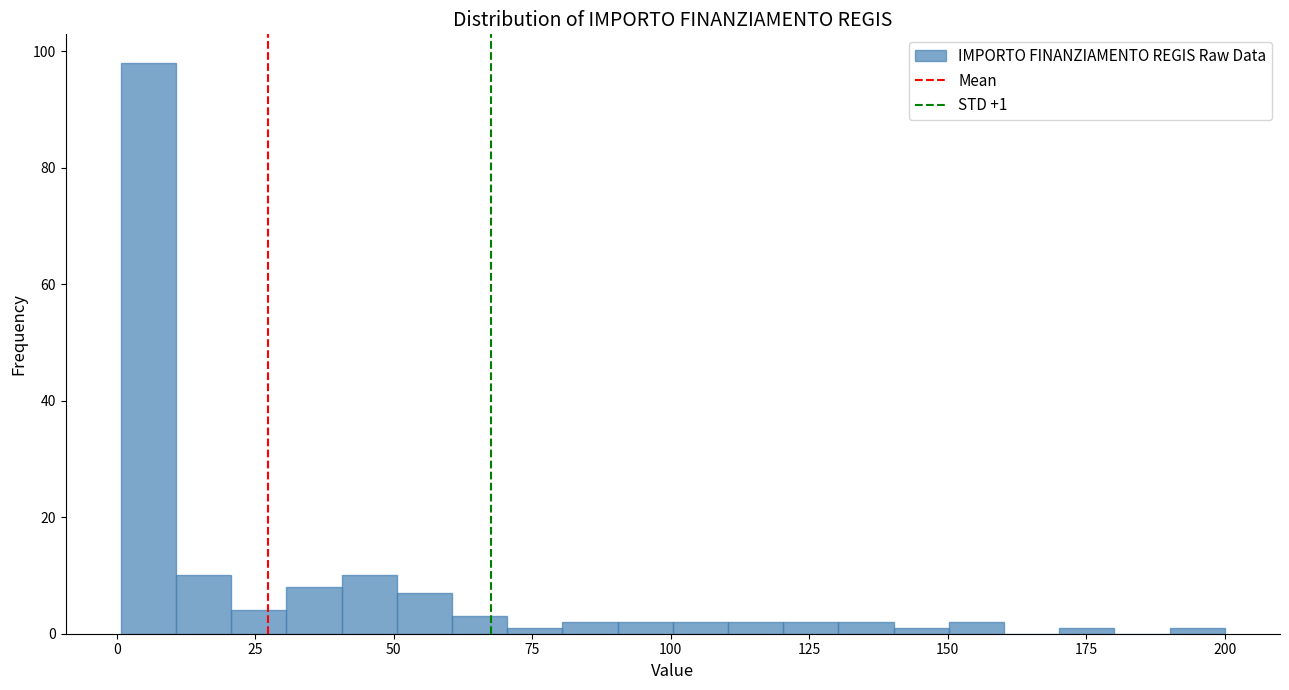

Around what value on the x-axis is the tallest bar? Give the approximate position of its centre, as read against the axis.

5